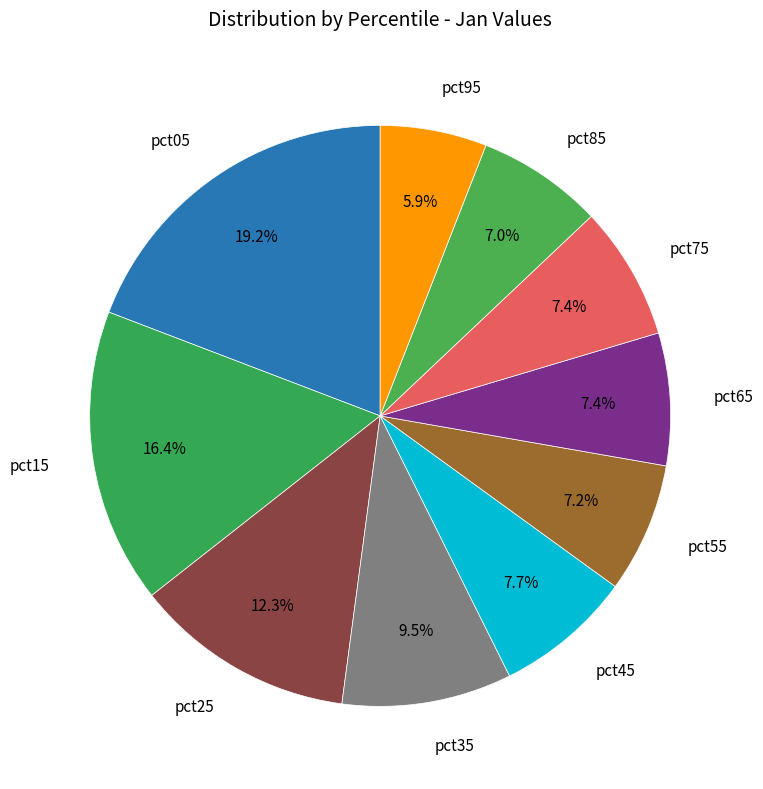

Is there a majority slice in this chart?

No